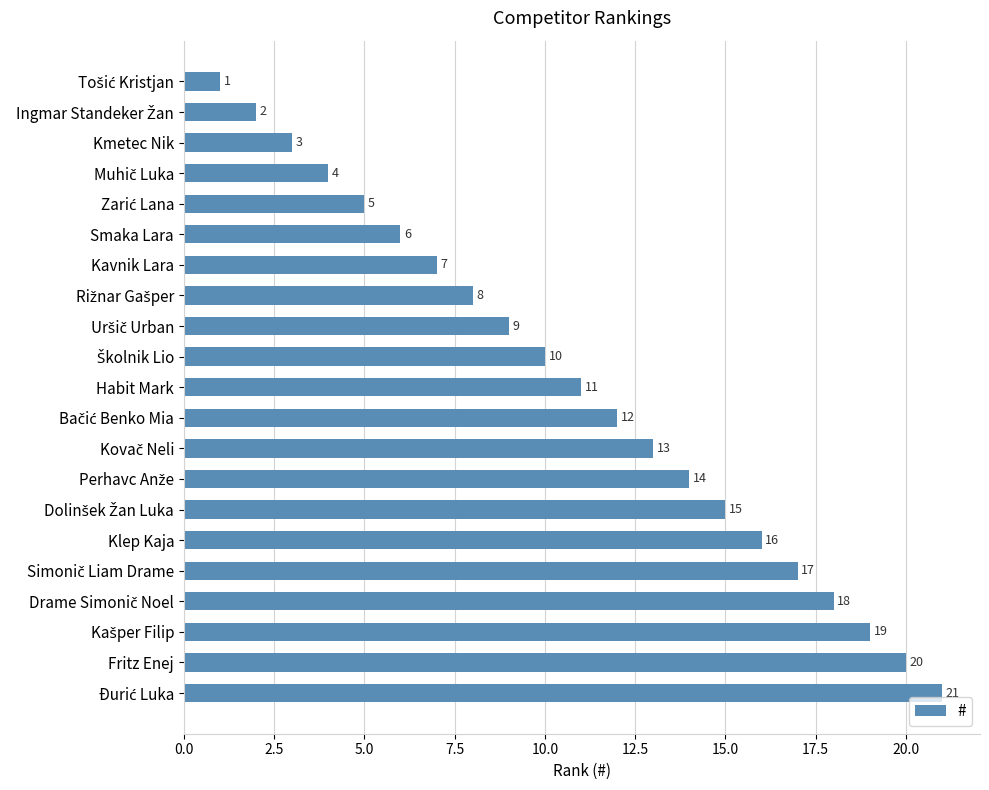

How many data points are less than 11?

10